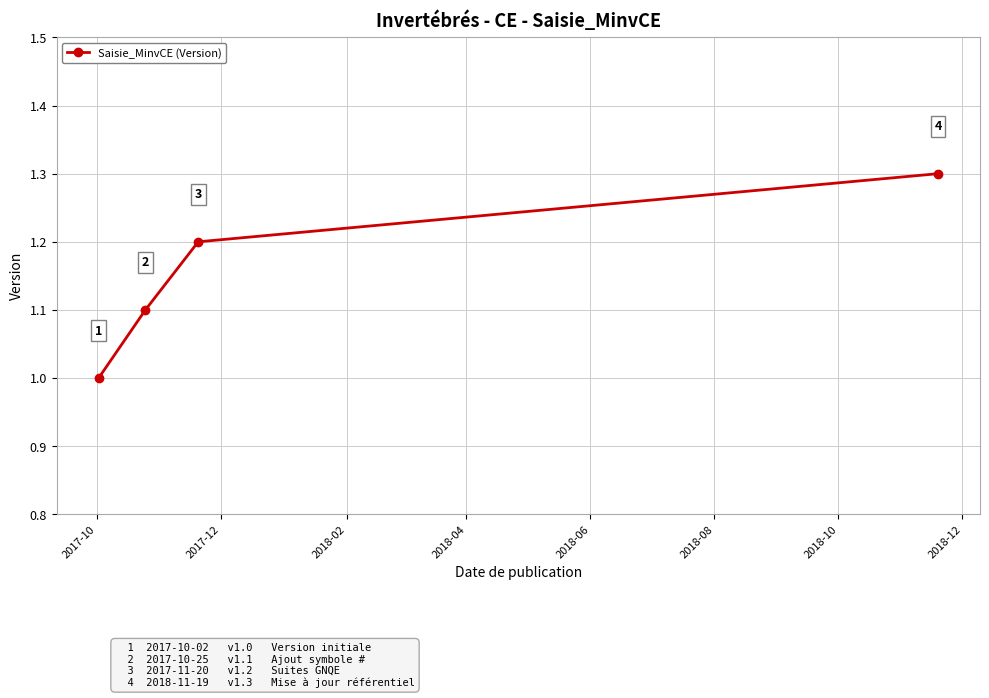

What is the value of the 1st point from the left?

1.0